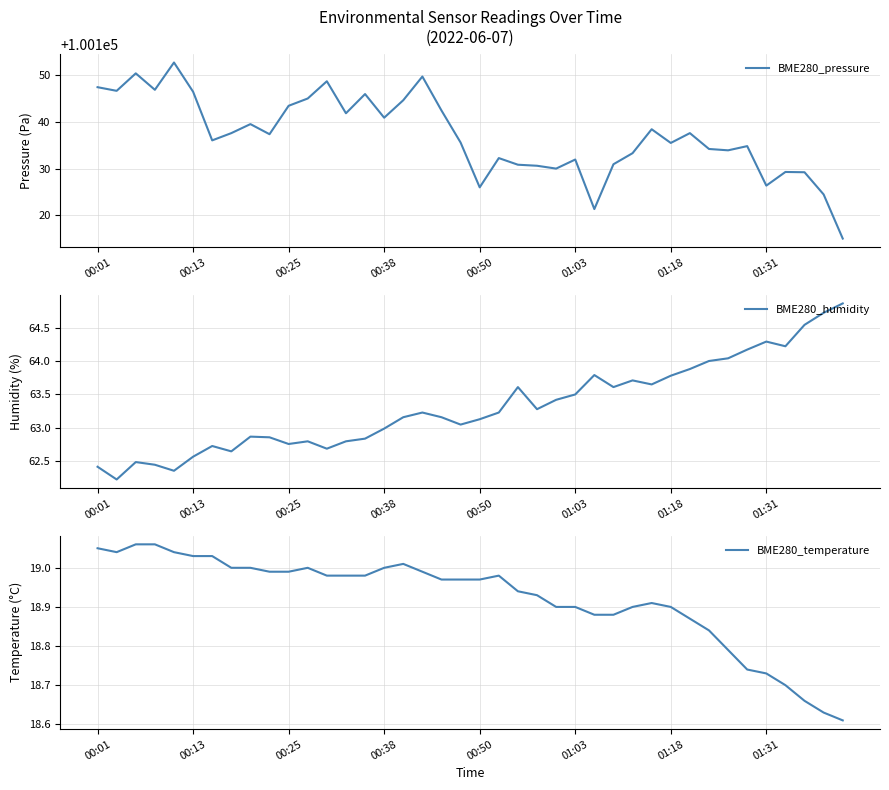

What is the lowest value of the BME280_pressure series?

100115.1